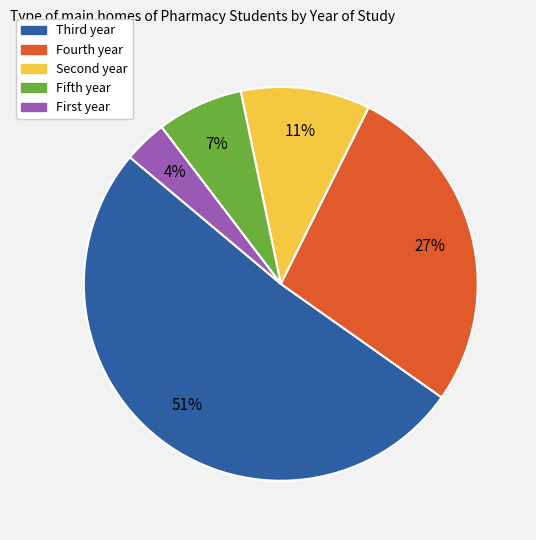

True or false: Fourth year accounts for 20% of the total.

False